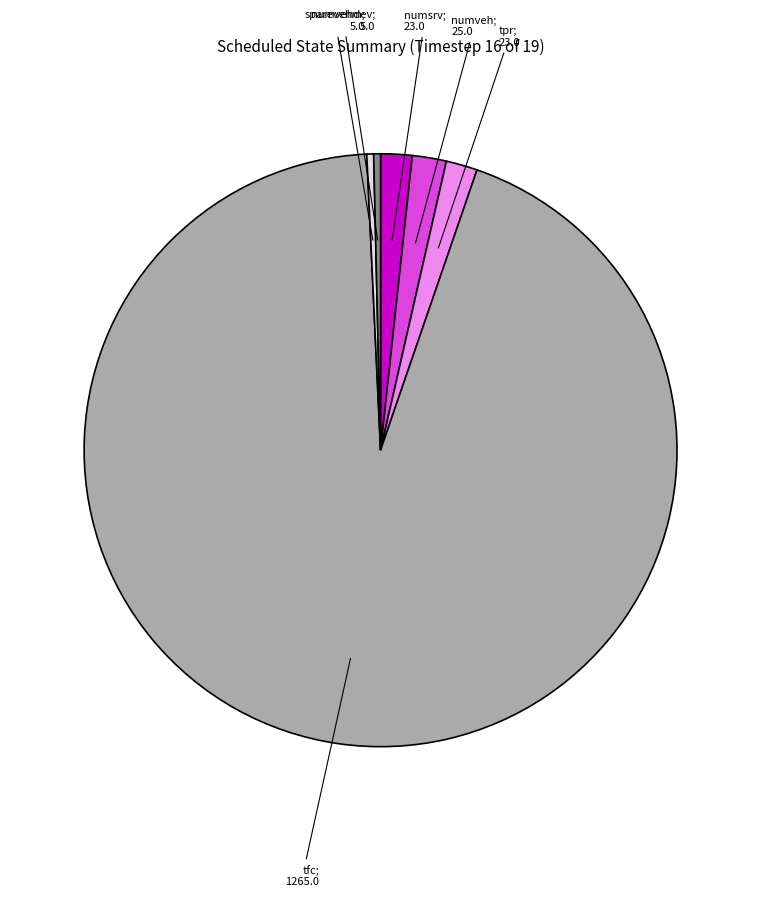

How many slices are in this pie chart?

6